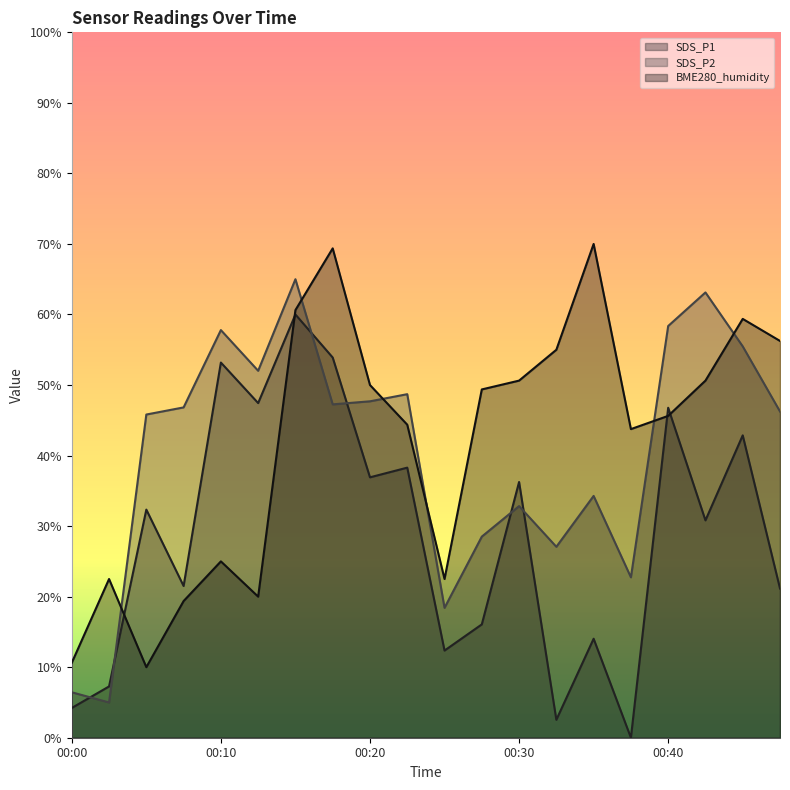

At which label is SDS_P2 closest to 35?

00:35